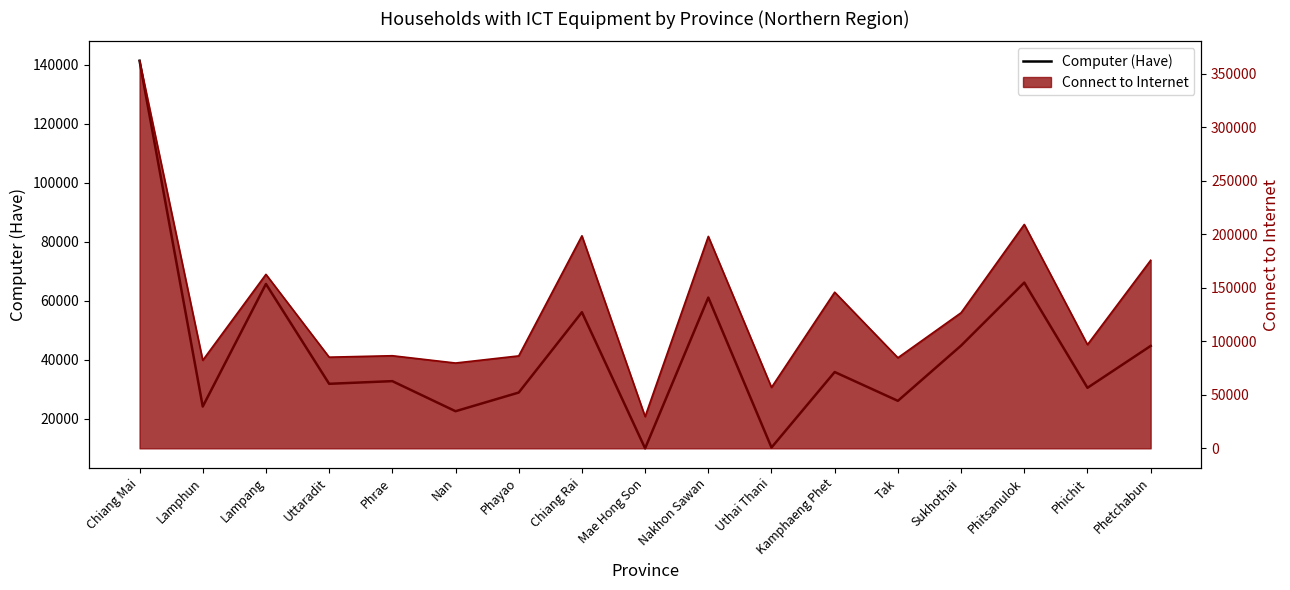

What is the greatest value displayed?

141445